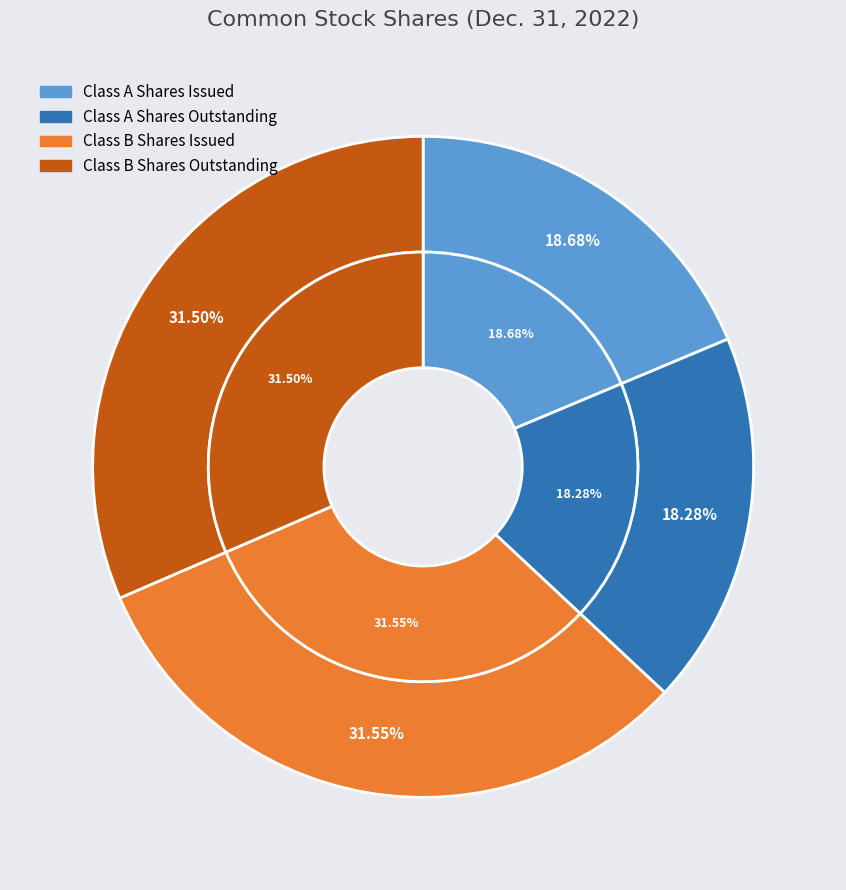

Count the number of slices in the pie.

4